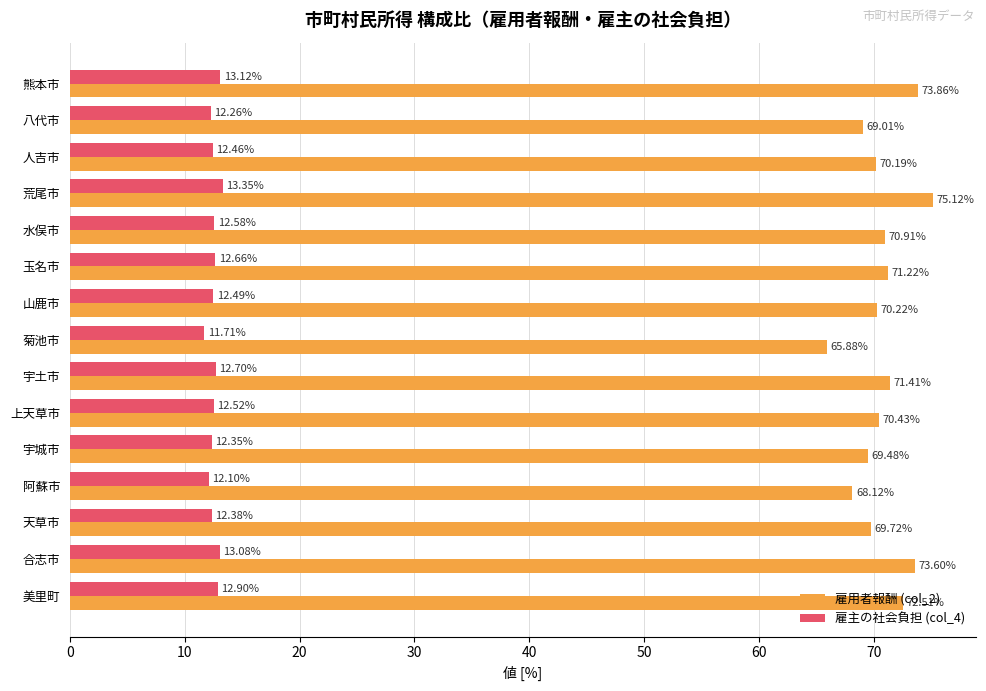

At 熊本市, list the series in order from smallest to largest.

雇主の社会負担 (col_4), 雇用者報酬 (col_2)